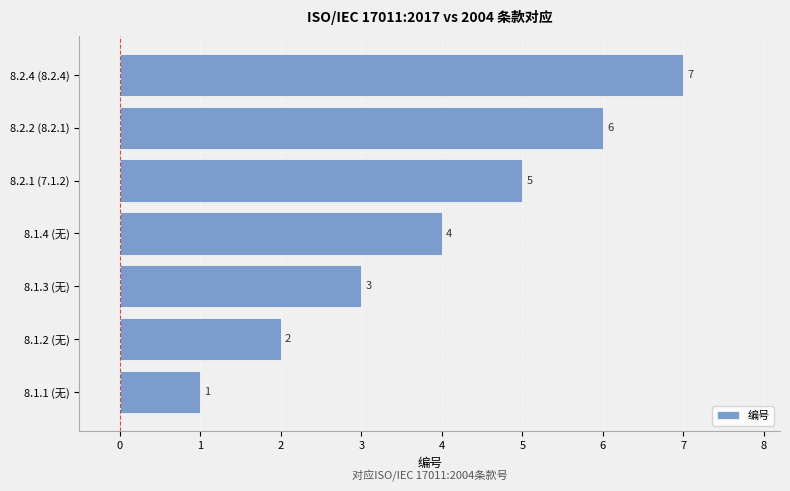

List the labels in order of value, smallest first.

8.1.1 (无), 8.1.2 (无), 8.1.3 (无), 8.1.4 (无), 8.2.1 (7.1.2), 8.2.2 (8.2.1), 8.2.4 (8.2.4)